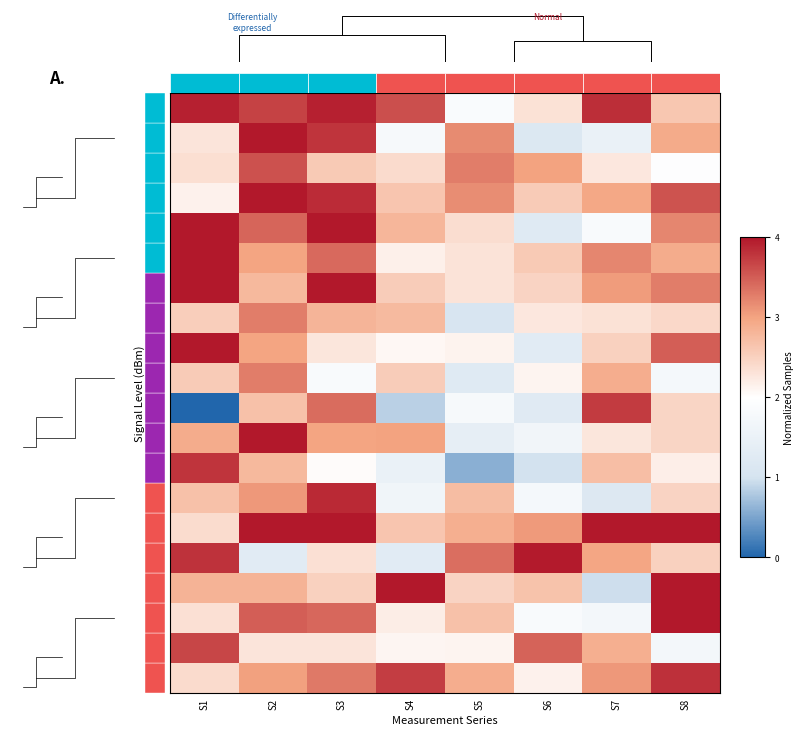

Reading left to right, transcribe all the data shown in this chart.

-85: S1=1.0	S2=0.9	S3=1.0	S4=0.9	S5=0.5	S6=0.6	S7=1.0	S8=0.7
-84: S1=0.6	S2=1.0	S3=0.9	S4=0.4	S5=0.8	S6=0.3	S7=0.4	S8=0.7
-83: S1=0.6	S2=0.9	S3=0.6	S4=0.6	S5=0.8	S6=0.8	S7=0.6	S8=0.5
-82: S1=0.5	S2=1.0	S3=1.0	S4=0.7	S5=0.8	S6=0.6	S7=0.7	S8=0.9
-81: S1=1.0	S2=0.9	S3=1.0	S4=0.7	S5=0.6	S6=0.3	S7=0.5	S8=0.8
-80: S1=1.0	S2=0.7	S3=0.9	S4=0.5	S5=0.6	S6=0.6	S7=0.8	S8=0.7
-79: S1=1.0	S2=0.7	S3=1.0	S4=0.6	S5=0.6	S6=0.6	S7=0.8	S8=0.8
-78: S1=0.6	S2=0.8	S3=0.7	S4=0.7	S5=0.3	S6=0.6	S7=0.6	S8=0.6
-77: S1=1.0	S2=0.7	S3=0.6	S4=0.5	S5=0.5	S6=0.3	S7=0.6	S8=0.9
-76: S1=0.6	S2=0.8	S3=0.5	S4=0.6	S5=0.3	S6=0.5	S7=0.7	S8=0.4
-75: S1=0.0	S2=0.7	S3=0.9	S4=0.2	S5=0.4	S6=0.3	S7=0.9	S8=0.6
-74: S1=0.7	S2=1.0	S3=0.7	S4=0.8	S5=0.3	S6=0.4	S7=0.6	S8=0.6
-73: S1=0.9	S2=0.7	S3=0.5	S4=0.4	S5=0.1	S6=0.2	S7=0.7	S8=0.5
-72: S1=0.7	S2=0.8	S3=1.0	S4=0.4	S5=0.7	S6=0.4	S7=0.3	S8=0.6
-71: S1=0.6	S2=1.0	S3=1.0	S4=0.7	S5=0.7	S6=0.8	S7=1.0	S8=1.0
-70: S1=1.0	S2=0.3	S3=0.6	S4=0.3	S5=0.8	S6=1.0	S7=0.7	S8=0.6
-69: S1=0.7	S2=0.7	S3=0.6	S4=1.0	S5=0.6	S6=0.7	S7=0.2	S8=1.0
-68: S1=0.6	S2=0.9	S3=0.9	S4=0.5	S5=0.7	S6=0.5	S7=0.4	S8=1.0
-67: S1=0.9	S2=0.6	S3=0.6	S4=0.5	S5=0.5	S6=0.9	S7=0.7	S8=0.4
-66: S1=0.6	S2=0.8	S3=0.8	S4=0.9	S5=0.7	S6=0.5	S7=0.8	S8=1.0